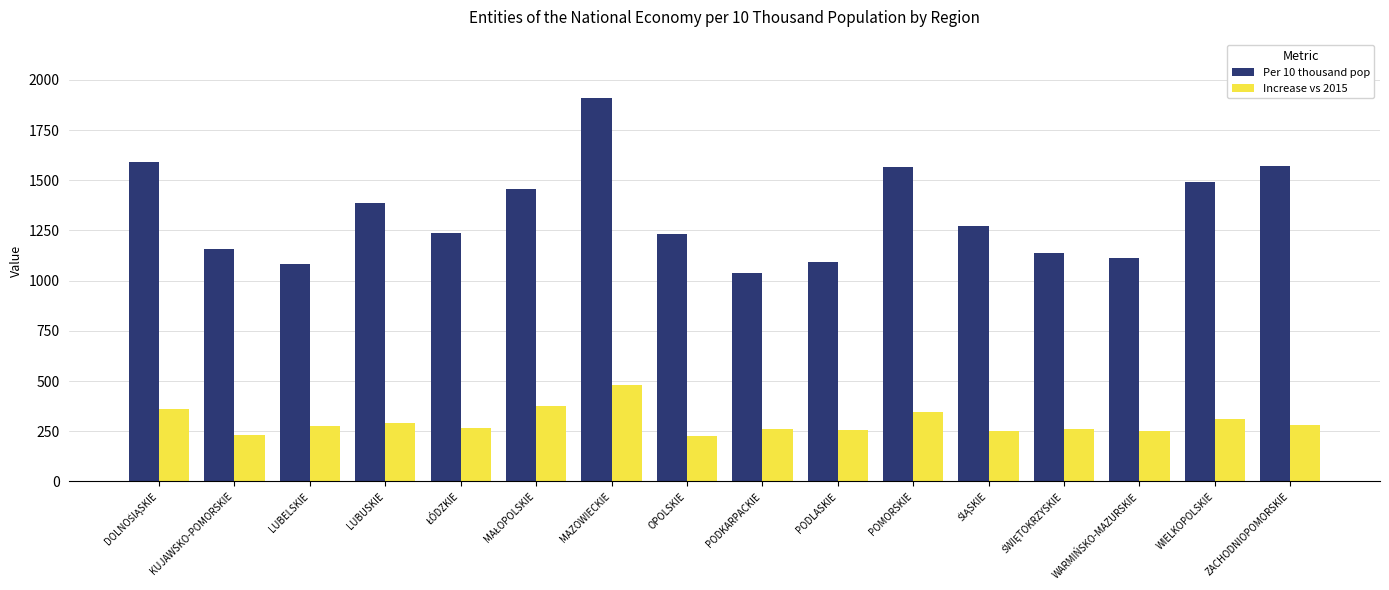

What is the greatest value displayed?

1911.2